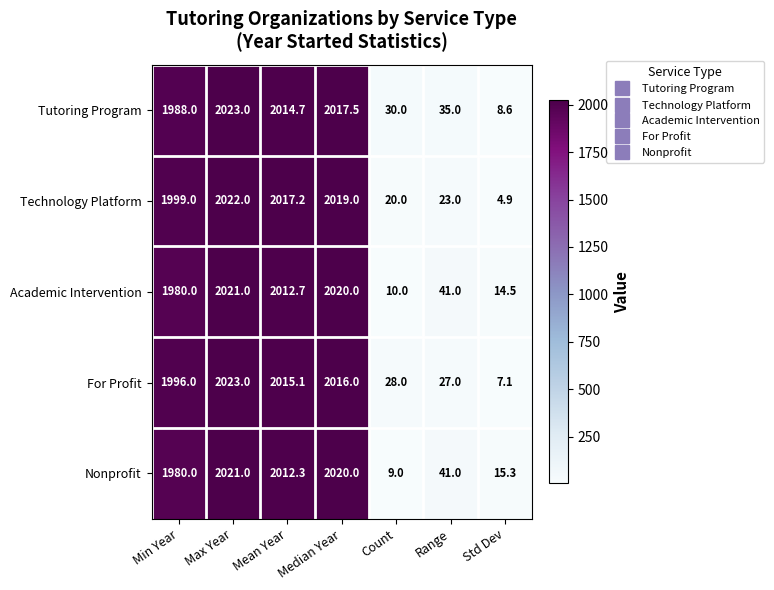

What is the minimum value shown in the chart?

4.9